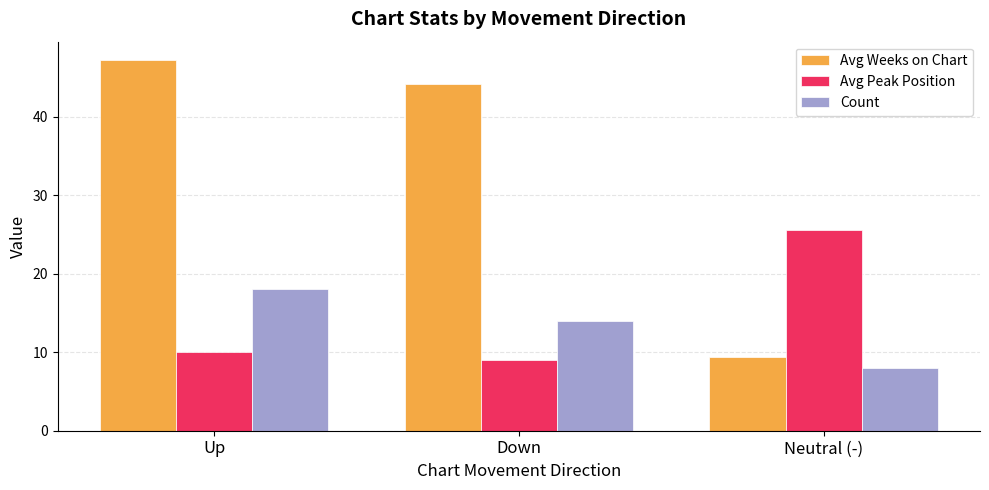

What is the difference between the Avg Peak Position values at Down and Neutral (-)?

16.6